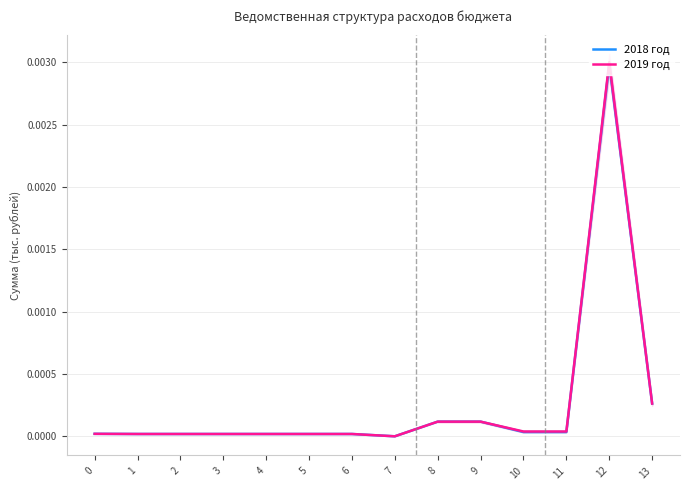

How many lines are shown in the chart?

2